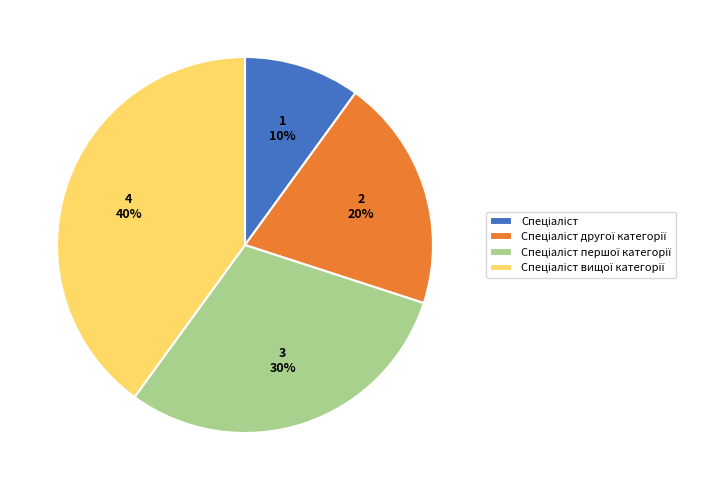

Does any single category account for the majority?

No